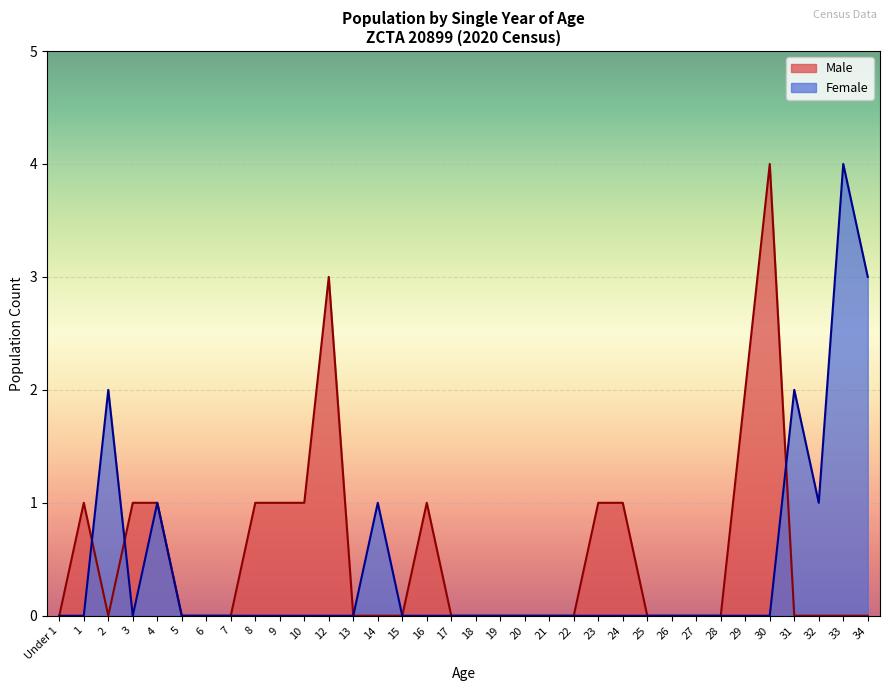

What is the greatest value displayed?

4